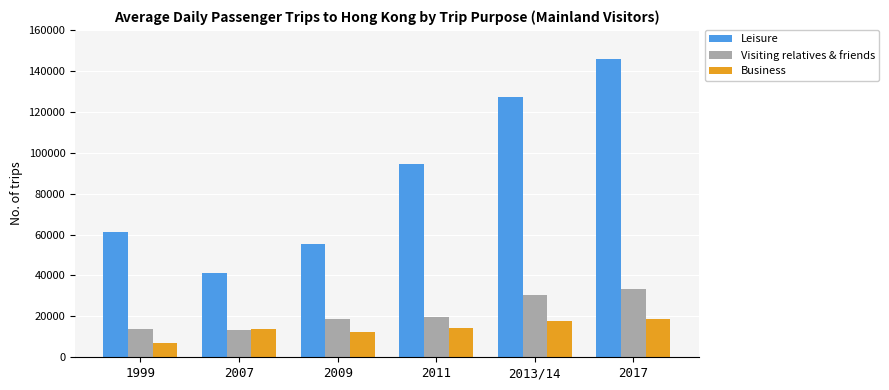

How many values in the Leisure series are below 94600?

3